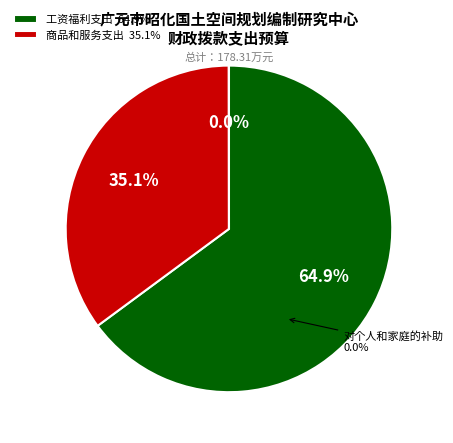

Which slice represents more than half of the pie?

工资福利支出